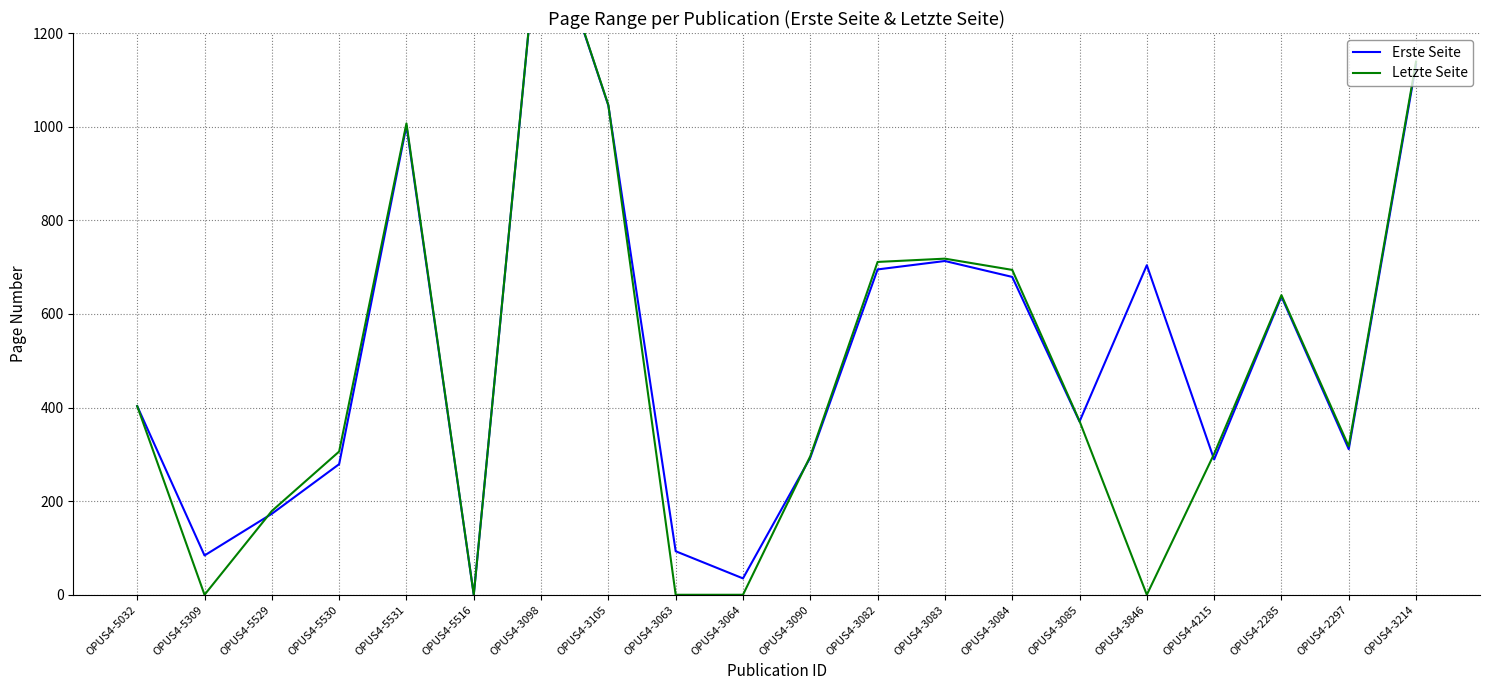

At which category does the chart reach its peak across all series?

OPUS4-3098